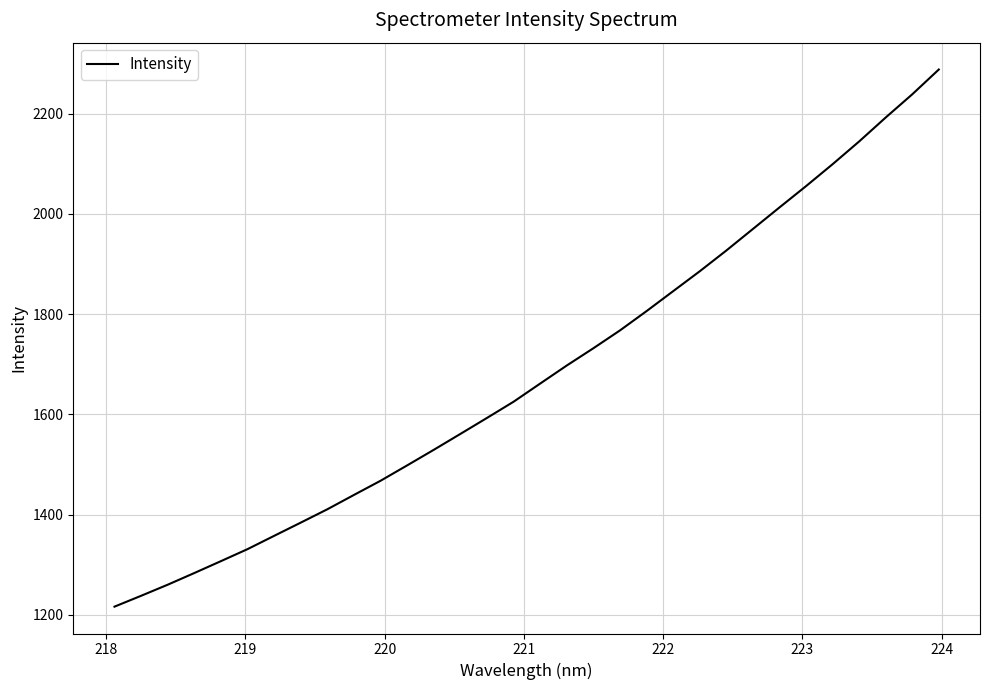

What is the difference between the maximum and minimum values?

1071.5